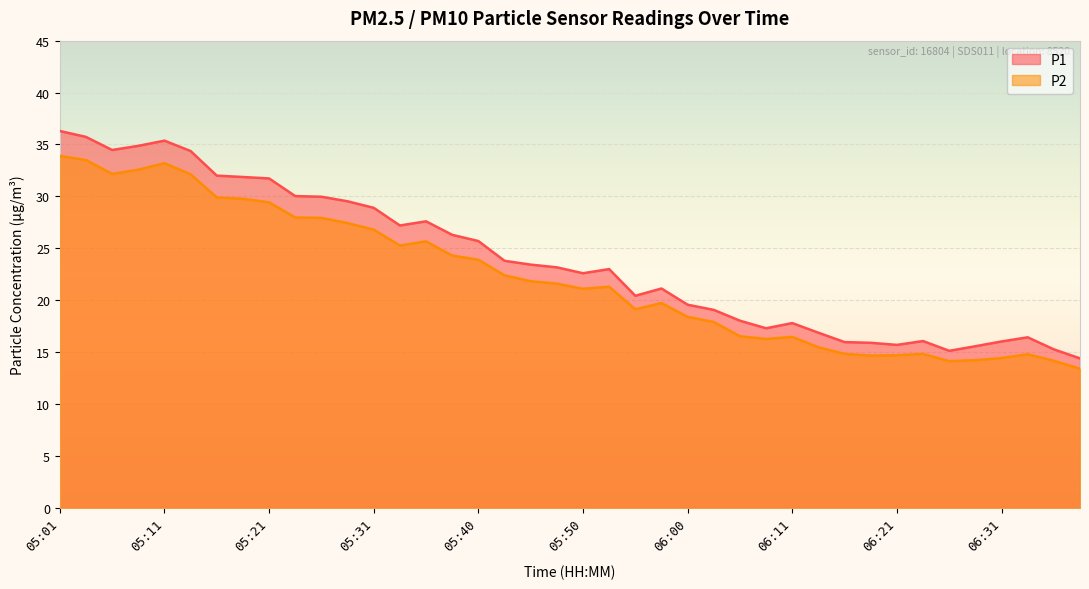

Reading right to left, extract all data points from this chart.

P1: 14.4	15.3	16.4	16.0	15.6	15.1	16.1	15.7	15.9	16.0	16.9	17.8	17.3	18.0	19.1	19.6	21.1	20.4	23.0	22.6	23.2	23.4	23.8	25.7	26.3	27.6	27.2	28.9	29.5	30.0	30.0	31.7	31.9	32.0	34.4	35.4	34.9	34.5	35.7	36.3
P2: 13.4	14.2	14.8	14.4	14.2	14.1	14.8	14.7	14.7	14.8	15.5	16.5	16.3	16.5	17.9	18.4	19.7	19.1	21.3	21.1	21.6	21.8	22.4	23.9	24.3	25.7	25.3	26.8	27.4	27.9	28.0	29.4	29.8	29.9	32.1	33.2	32.6	32.2	33.5	33.9